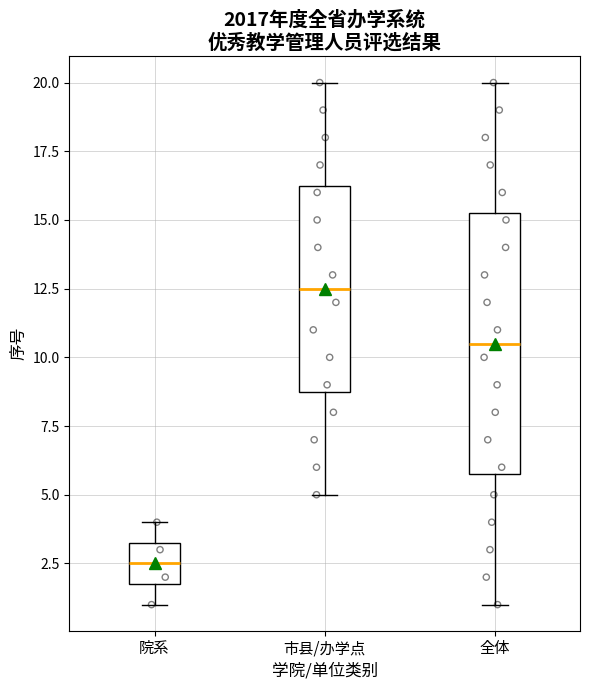

Which box's median line is the highest?

市县/办学点